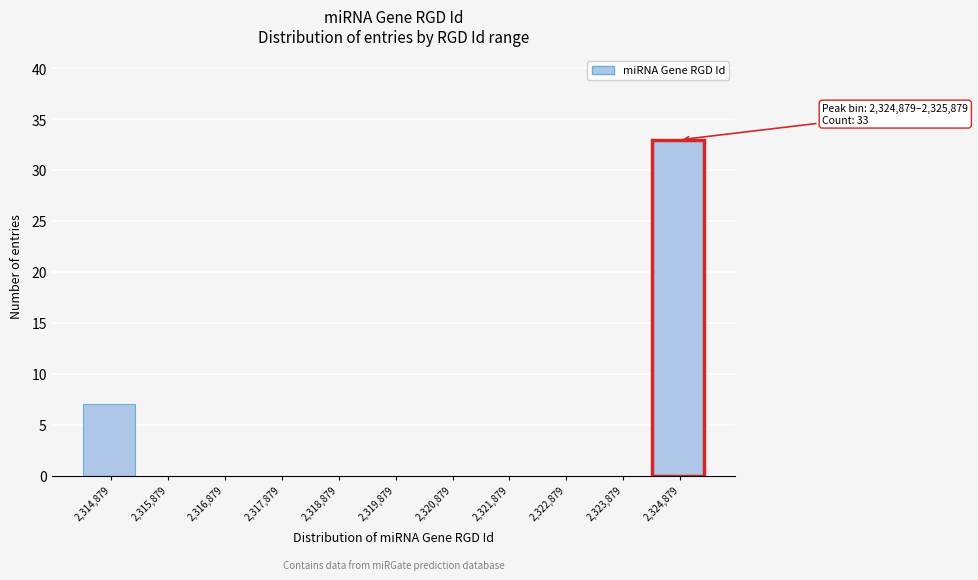

Reading left to right, transcribe all the data shown in this chart.

2,314,879=7	2,315,879=0	2,316,879=0	2,317,879=0	2,318,879=0	2,319,879=0	2,320,879=0	2,321,879=0	2,322,879=0	2,323,879=0	2,324,879=33